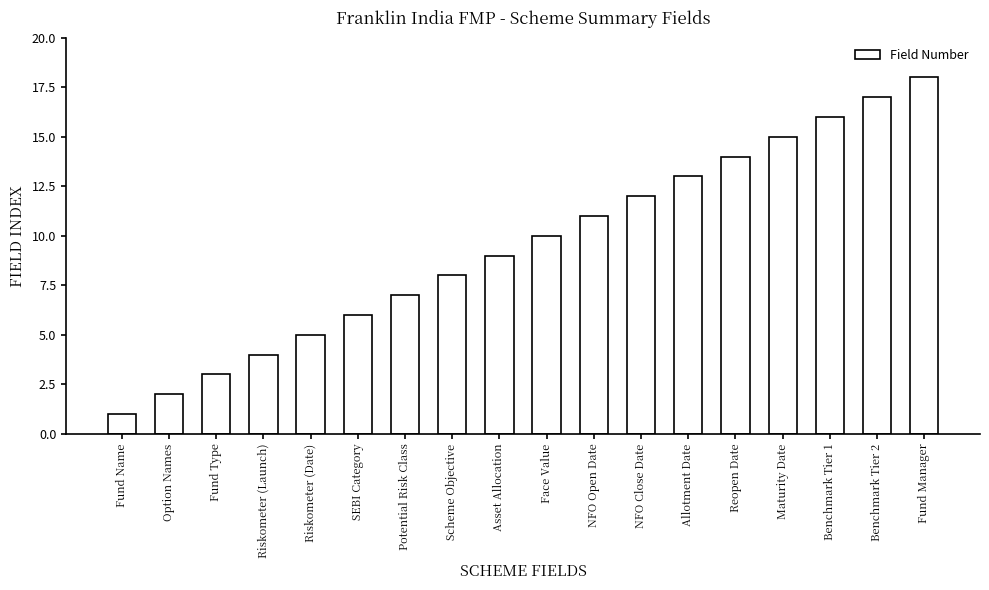

Reading left to right, extract all data points from this chart.

Fund Name=1	Option Names=2	Fund Type=3	Riskometer (Launch)=4	Riskometer (Date)=5	SEBI Category=6	Potential Risk Class=7	Scheme Objective=8	Asset Allocation=9	Face Value=10	NFO Open Date=11	NFO Close Date=12	Allotment Date=13	Reopen Date=14	Maturity Date=15	Benchmark Tier 1=16	Benchmark Tier 2=17	Fund Manager=18